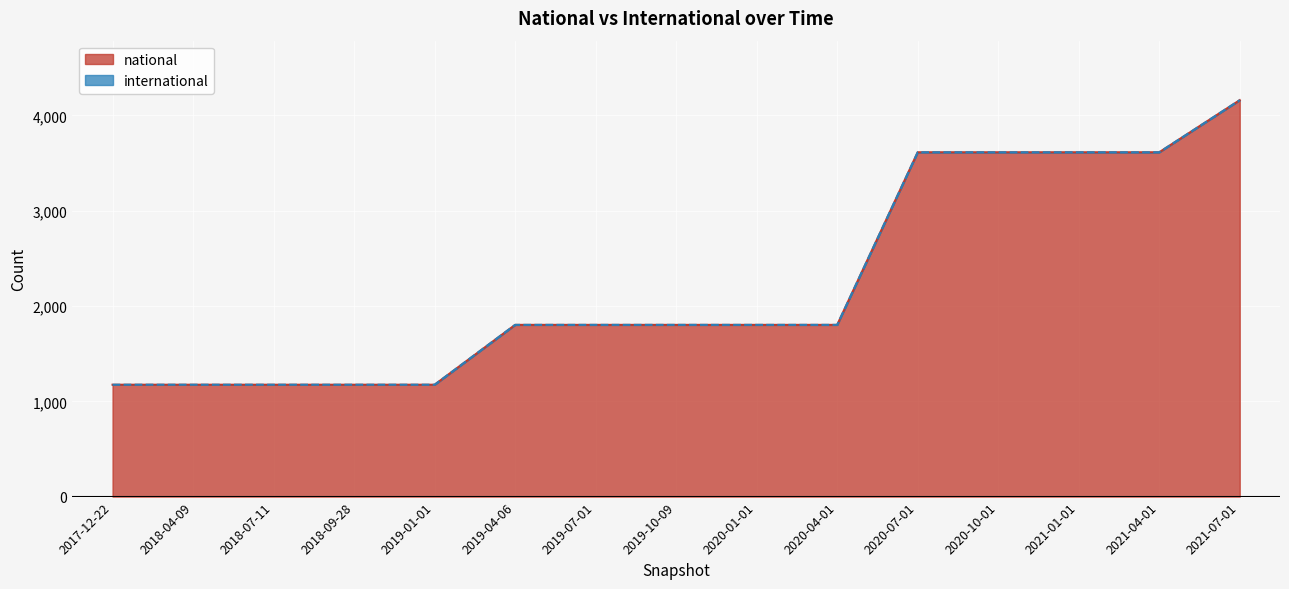

Approximately how many times larger is the value at 2019-04-06 compared to 2019-07-01?

1.0